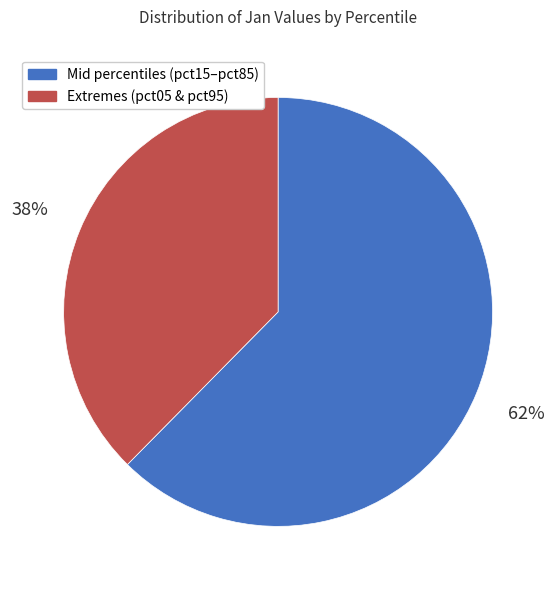

To the nearest percent, what portion does Mid percentiles (pct15–pct85) represent?

62%